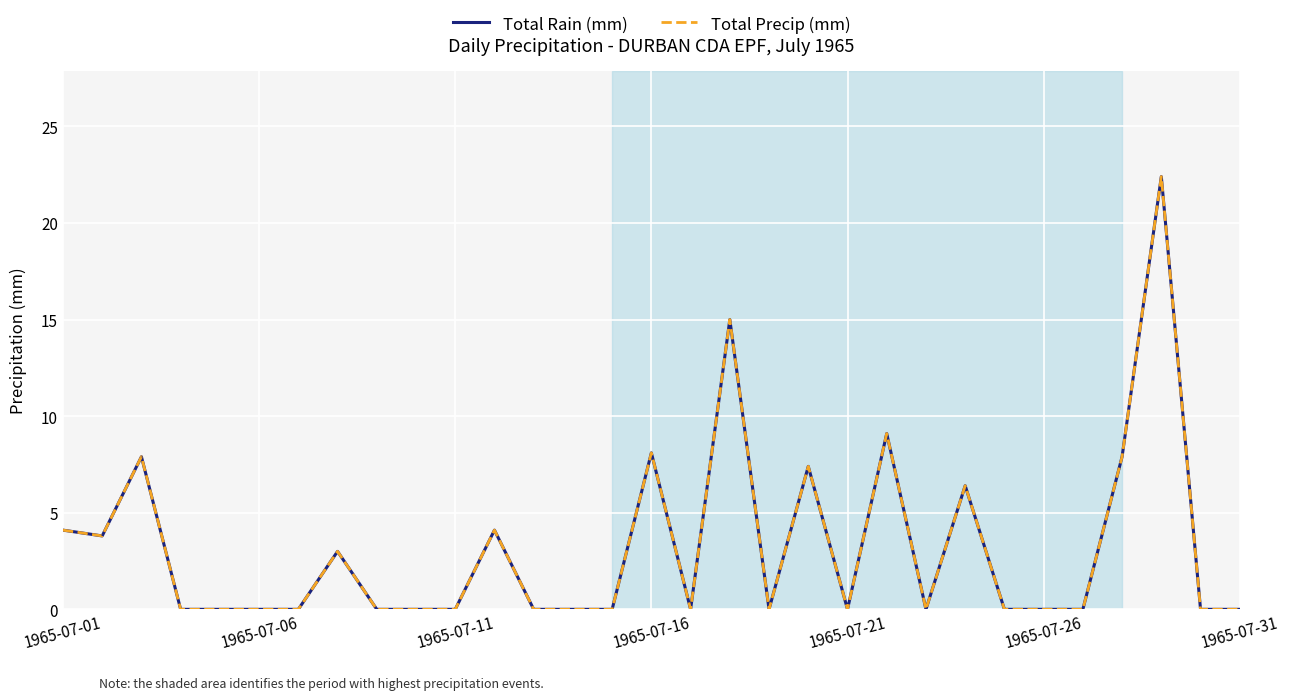

What is the difference between the maximum and minimum values in the Total Rain (mm) series?

22.4